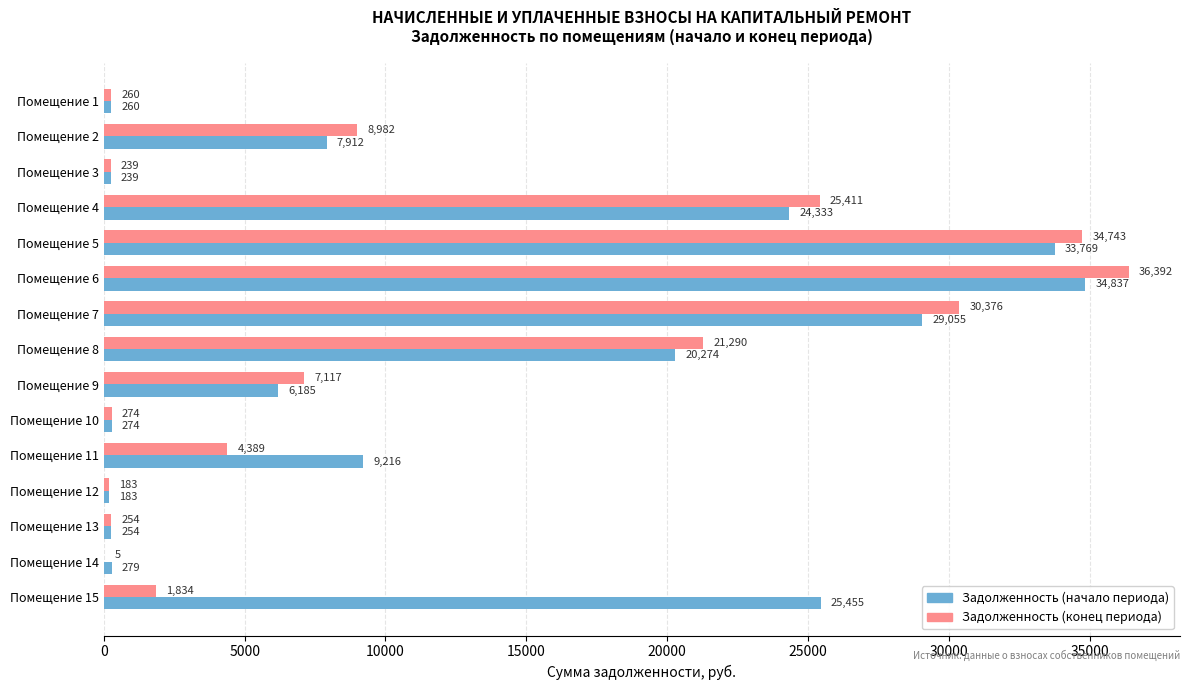

What is the maximum value shown in the chart?

36392.3